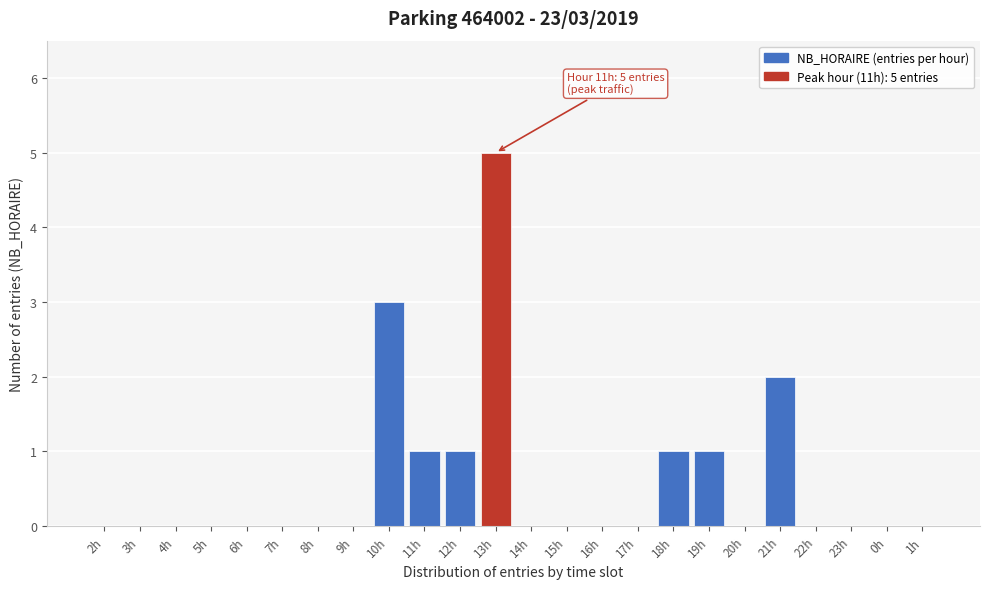

Reading left to right, extract all data points from this chart.

2h=0	3h=0	4h=0	5h=0	6h=0	7h=0	8h=0	9h=0	10h=3	11h=1	12h=1	13h=5	14h=0	15h=0	16h=0	17h=0	18h=1	19h=1	20h=0	21h=2	22h=0	23h=0	0h=0	1h=0